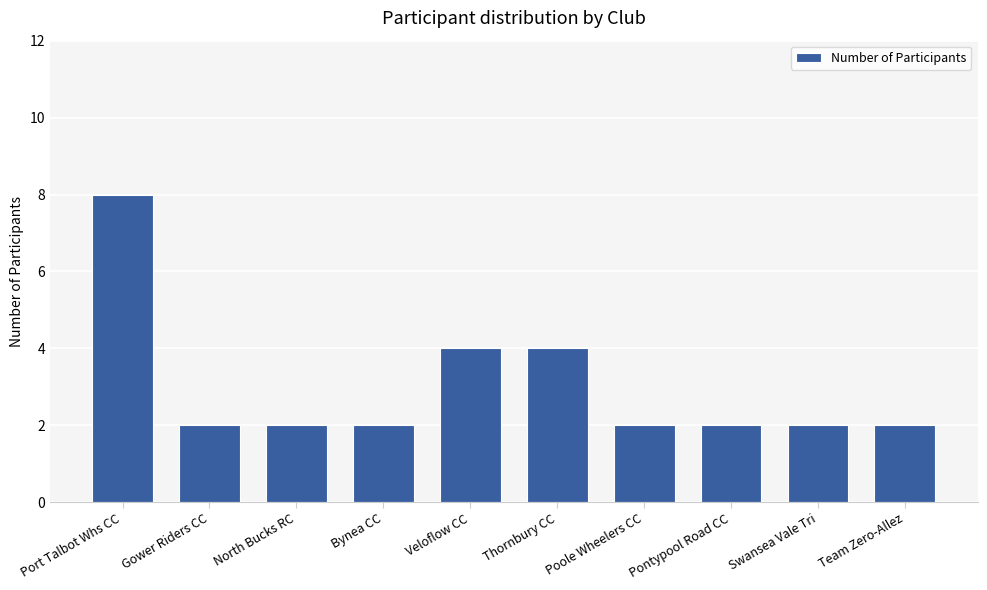

What is the sum of the values at Port Talbot Whs CC and Pontypool Road CC?

10